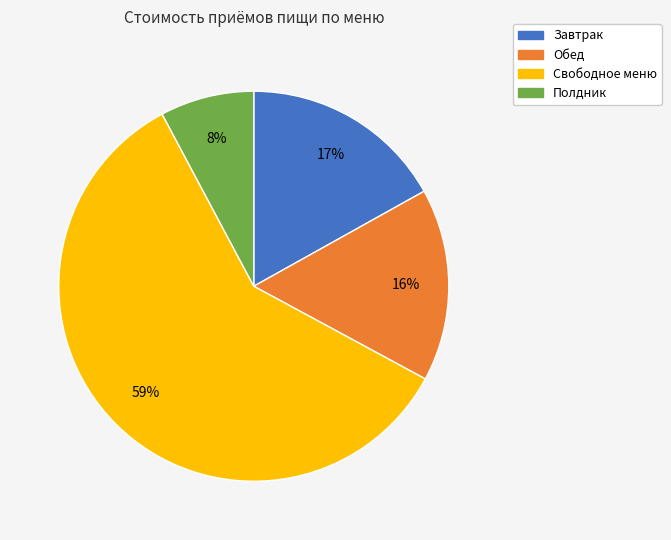

To the nearest percent, what percentage of the pie is Обед?

16%